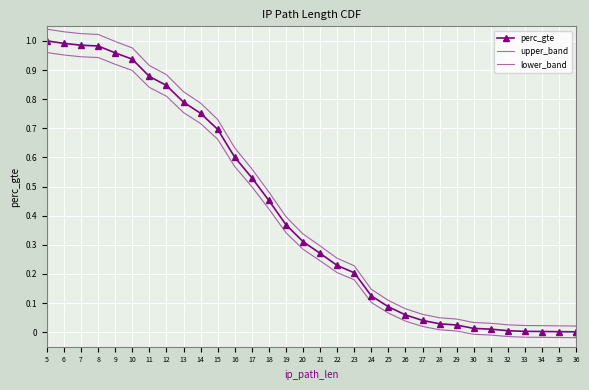

The upper_band series shows 0.2 at 20. True or false?

False